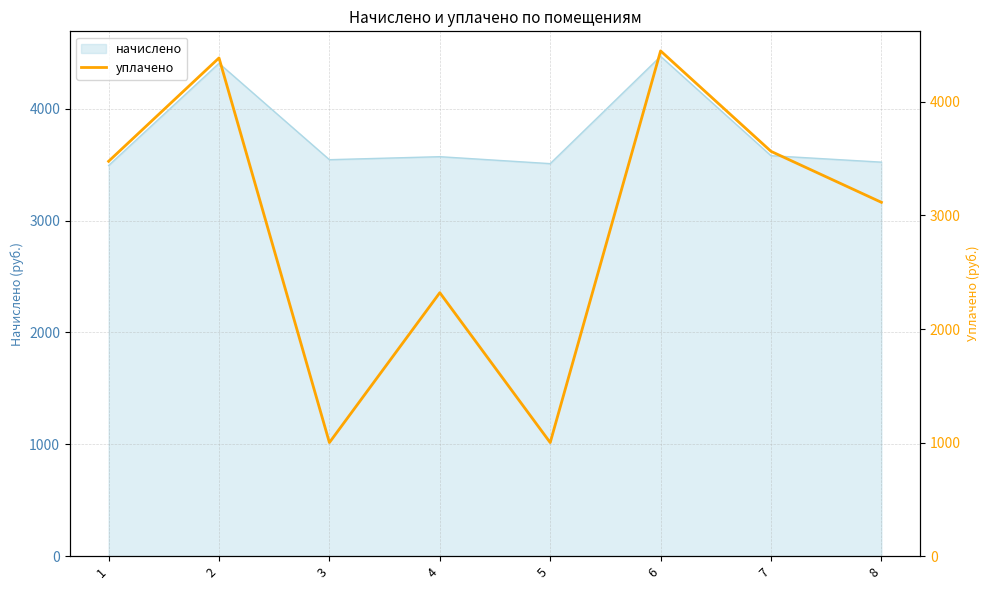

List the labels in order of value, largest first.

6, 2, 7, 1, 8, 4, 3, 5